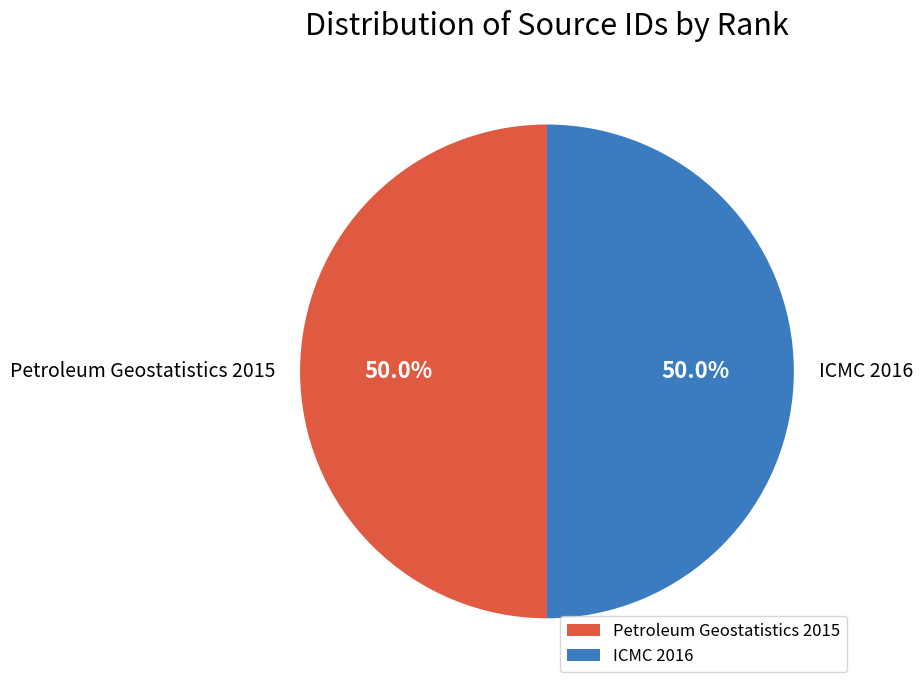

How many segments does this pie chart have?

2